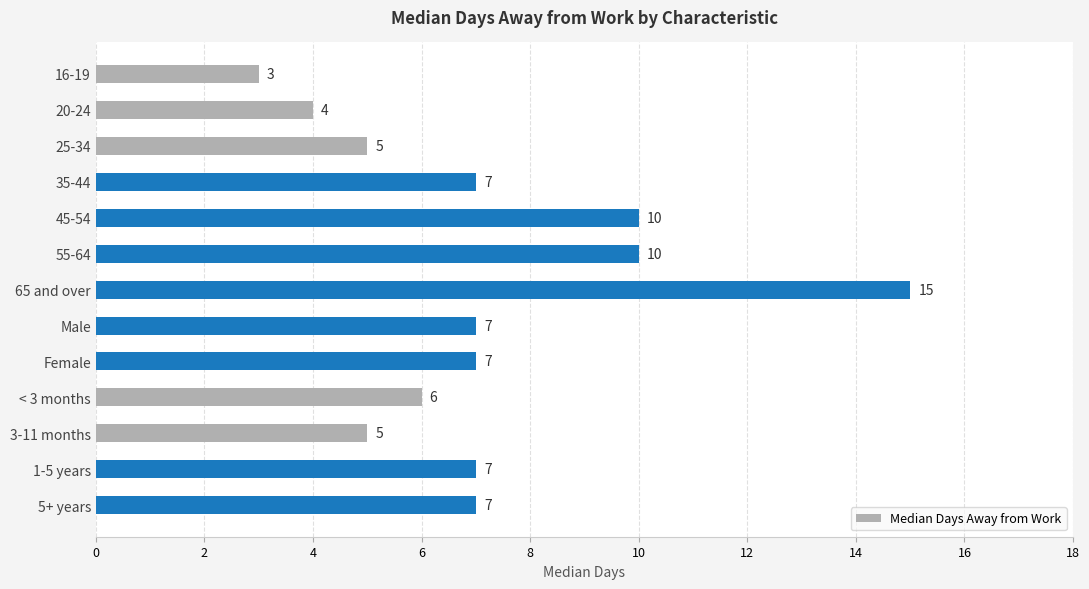

What is the average value?

7